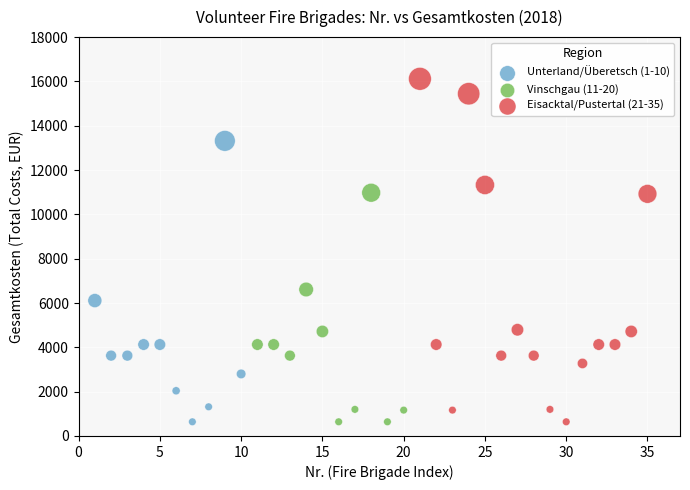

Which series reaches the maximum Y coordinate?

Eisacktal/Pustertal (21-35)